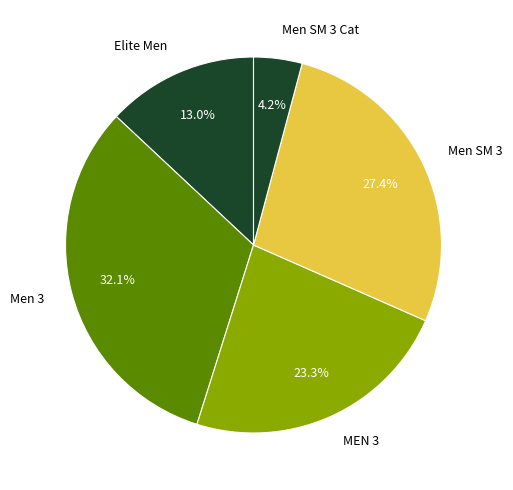

Which slice is the largest?

Men 3